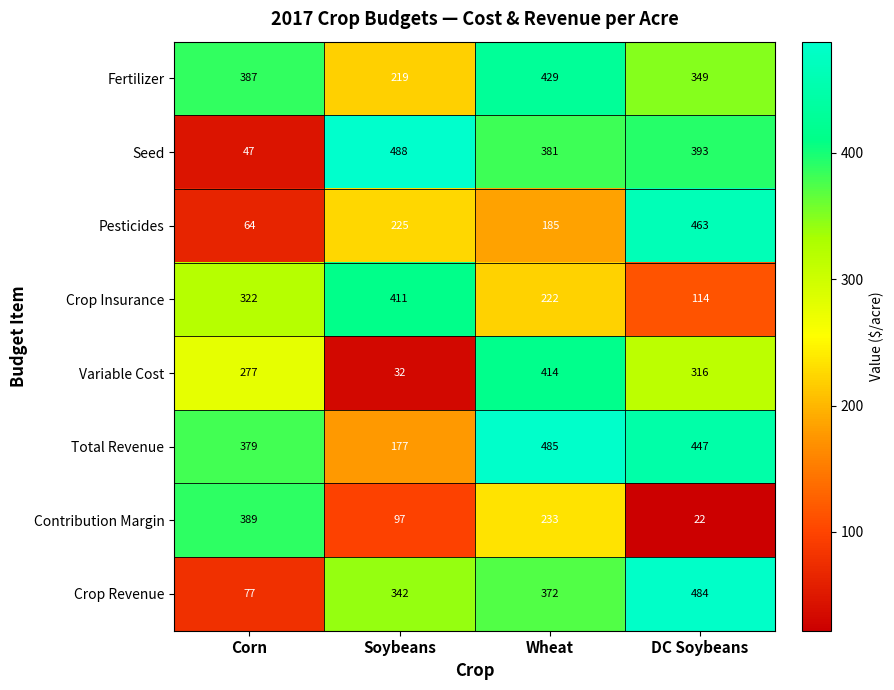

What is the difference between the highest and lowest values at Wheat?

300